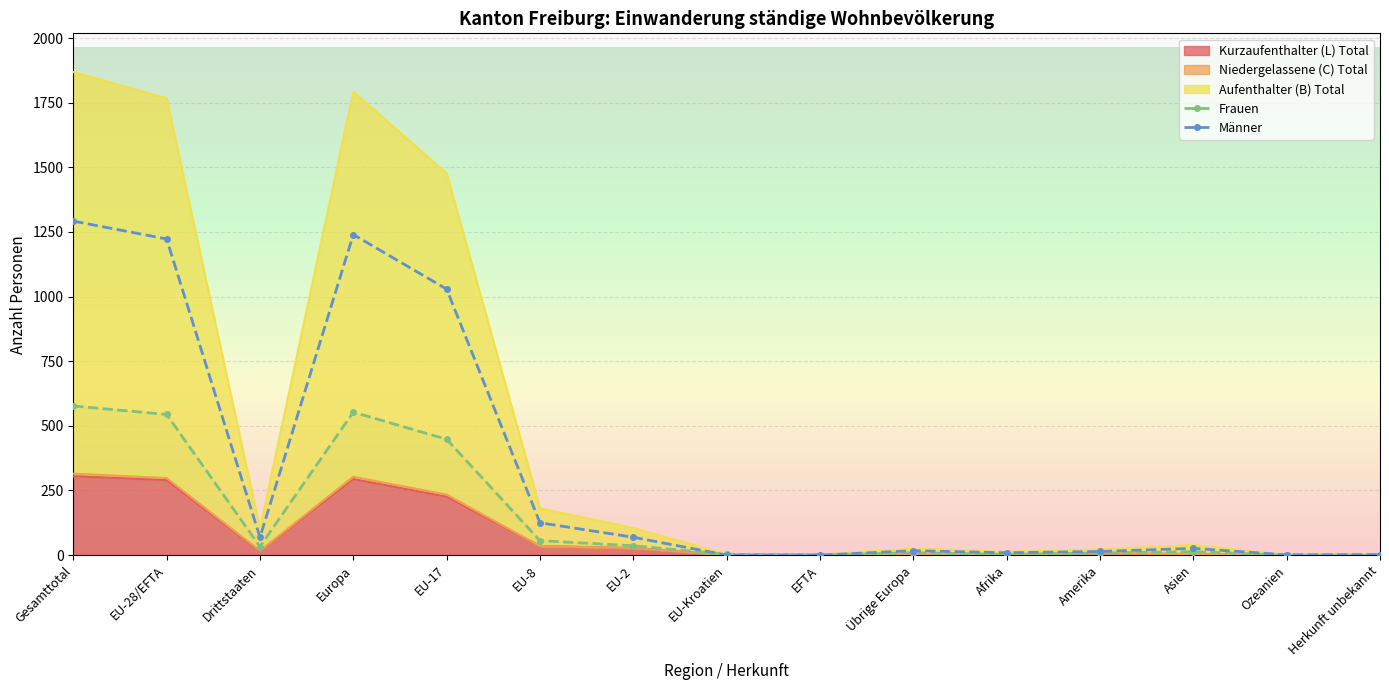

Rank the categories by Männer value from highest to lowest.

Gesamttotal, Europa, EU-28/EFTA, EU-17, EU-8, Drittstaaten, EU-2, Asien, Übrige Europa, Amerika, Afrika, Herkunft unbekannt, Ozeanien, EU-Kroatien, EFTA